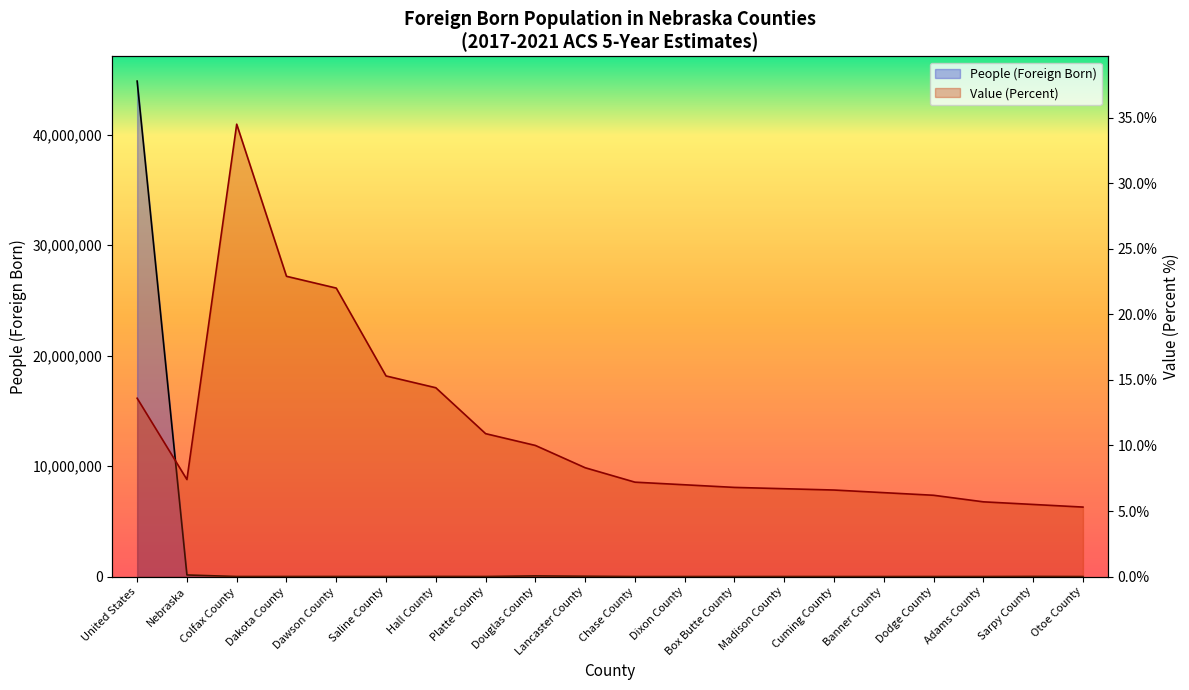

Reading left to right, list all the values displayed in this chart.

People (Foreign Born): United States=44844808.0	Nebraska=145215.0	Colfax County=3665.0	Dakota County=4869.0	Dawson County=5277.0	Saline County=2201.0	Hall County=9008.0	Platte County=3726.0	Douglas County=57906.0	Lancaster County=26739.0	Chase County=265.0	Dixon County=396.0	Box Butte County=738.0	Madison County=2397.0	Cuming County=595.0	Banner County=39.0	Dodge County=2314.0	Adams County=1774.0	Sarpy County=10307.0	Otoe County=837.0
Value (Percent): United States=13.6	Nebraska=7.4	Colfax County=34.5	Dakota County=22.9	Dawson County=22.0	Saline County=15.3	Hall County=14.4	Platte County=10.9	Douglas County=10.0	Lancaster County=8.3	Chase County=7.2	Dixon County=7.0	Box Butte County=6.8	Madison County=6.7	Cuming County=6.6	Banner County=6.4	Dodge County=6.2	Adams County=5.7	Sarpy County=5.5	Otoe County=5.3